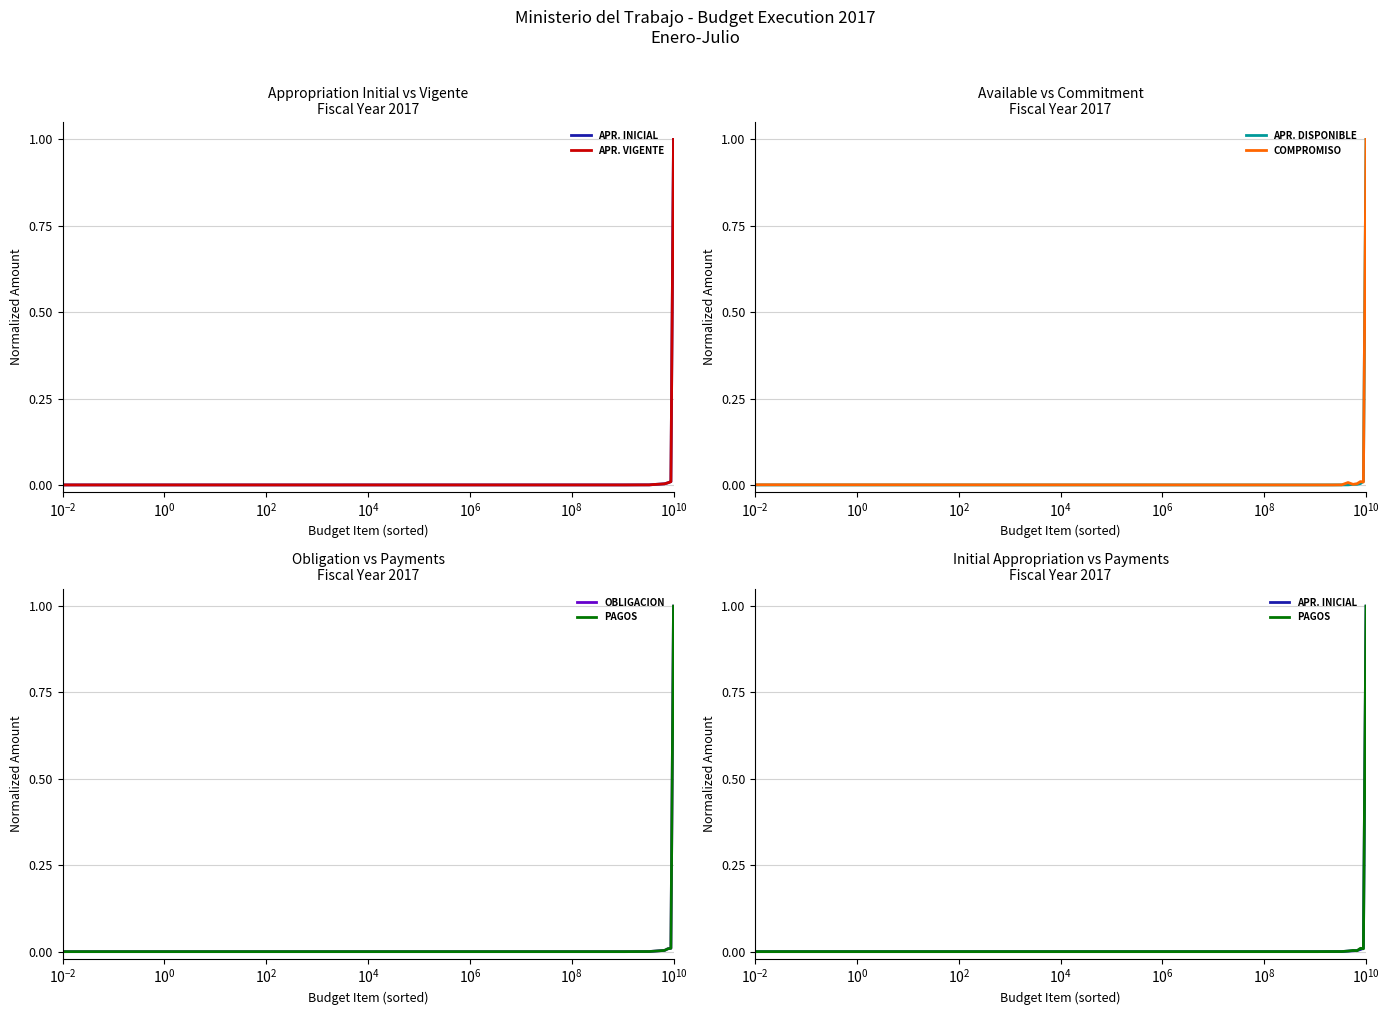

Reading left to right, transcribe all the data shown in this chart.

APR. INICIAL: 0.0	0.0	0.0	0.0	0.0	0.0	0.0	0.0	0.0	1.0
APR. VIGENTE: 0.0	0.0	0.0	0.0	0.0	0.0	0.0	0.0	0.0	1.0
APR. DISPONIBLE: 0.0	0.0	0.0	0.0	0.0	0.0	0.0	0.0	0.0	1.0
COMPROMISO: 0.0	0.0	0.0	0.0	0.0	0.0	0.0	0.0	0.0	1.0
OBLIGACION: 0.0	0.0	0.0	0.0	0.0	0.0	0.0	0.0	0.0	1.0
PAGOS: 0.0	0.0	0.0	0.0	0.0	0.0	0.0	0.0	0.0	1.0